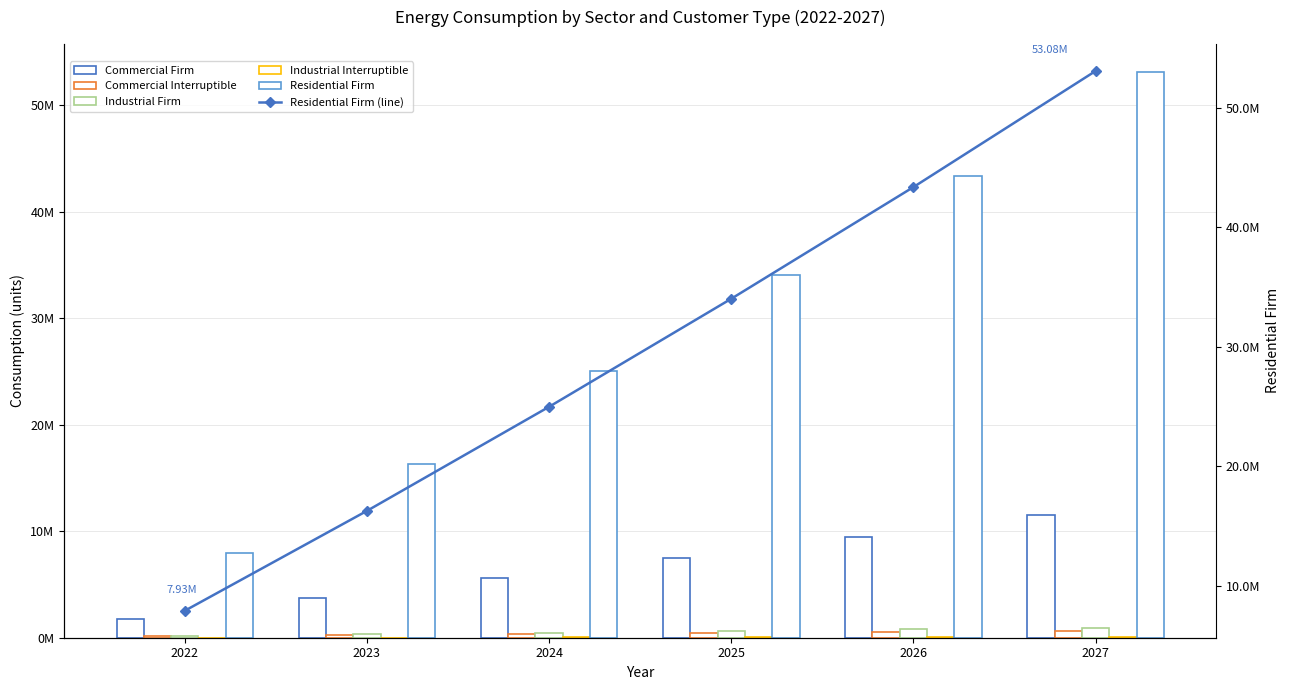

What is the difference between the highest and lowest values at 2026?

43336582.0